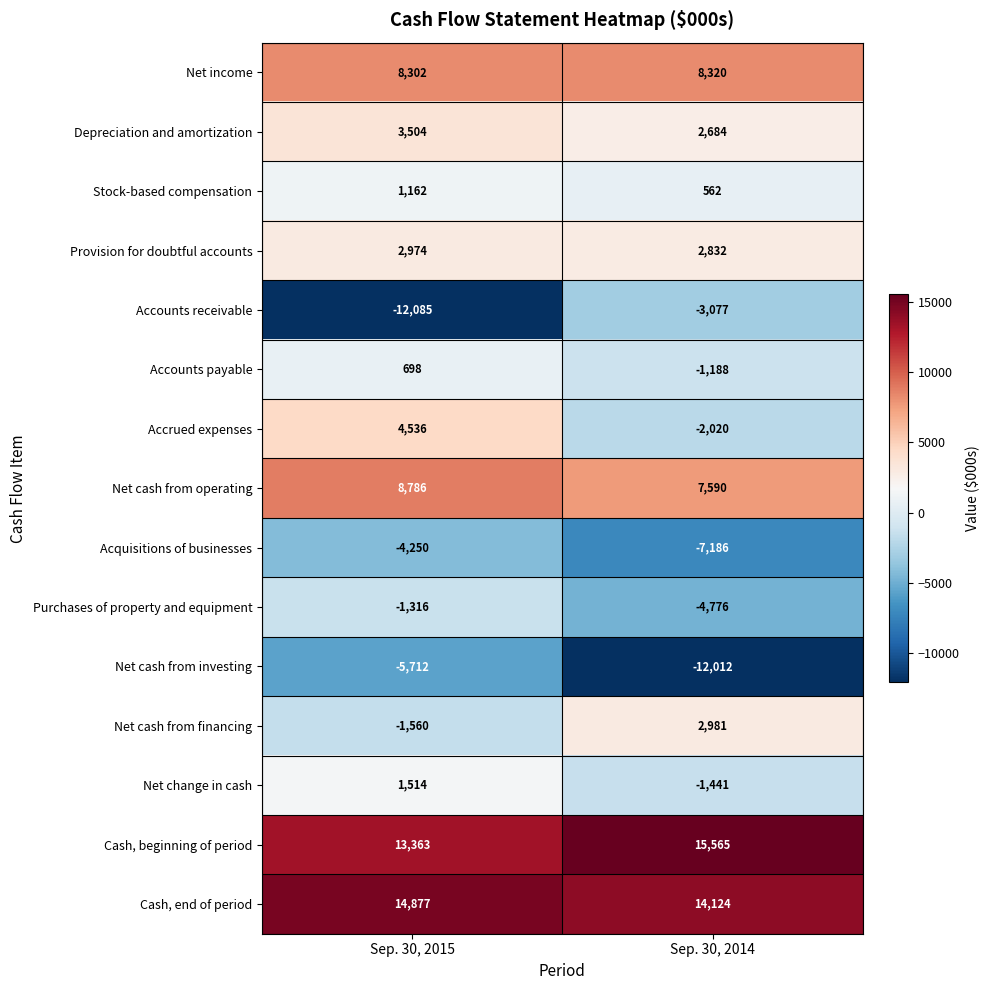

What is the difference between the highest and lowest values at Sep. 30, 2015?

26962